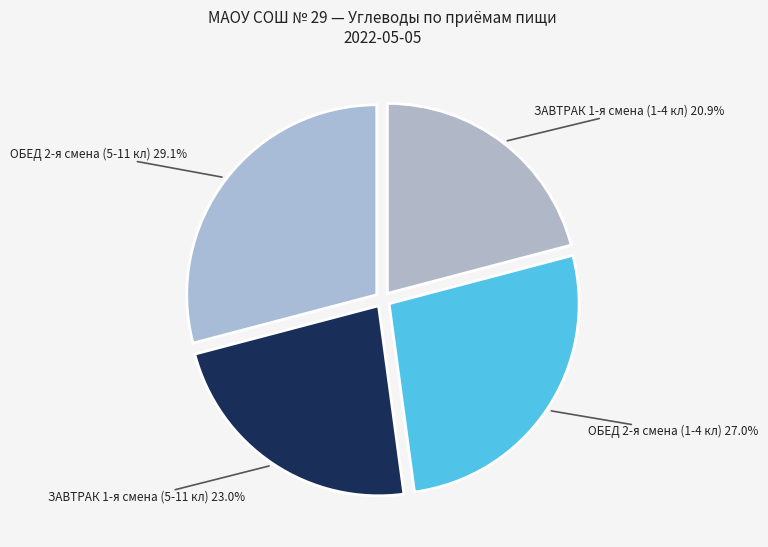

Is it true that ЗАВТРАК 1-я смена (1-4 кл) is 21% of the pie?

True